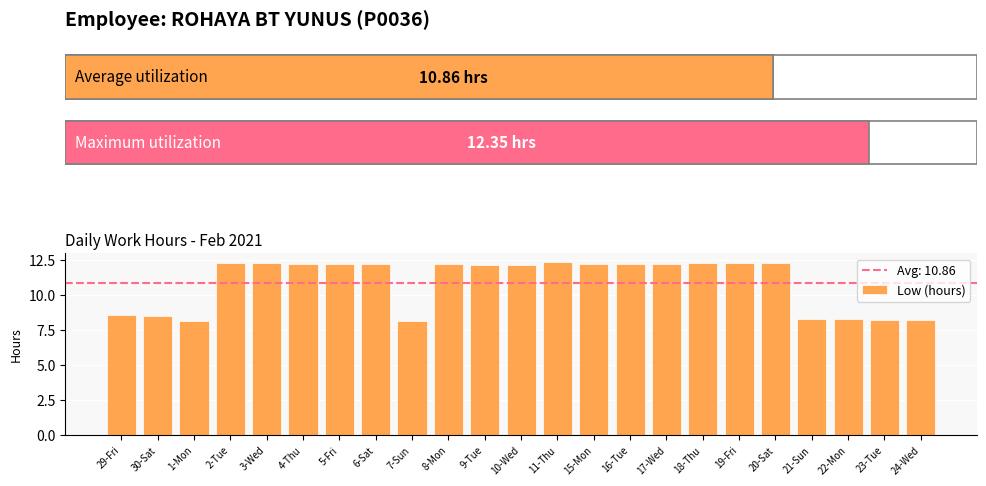

What is the value of the 1st bar from the left?

8.6